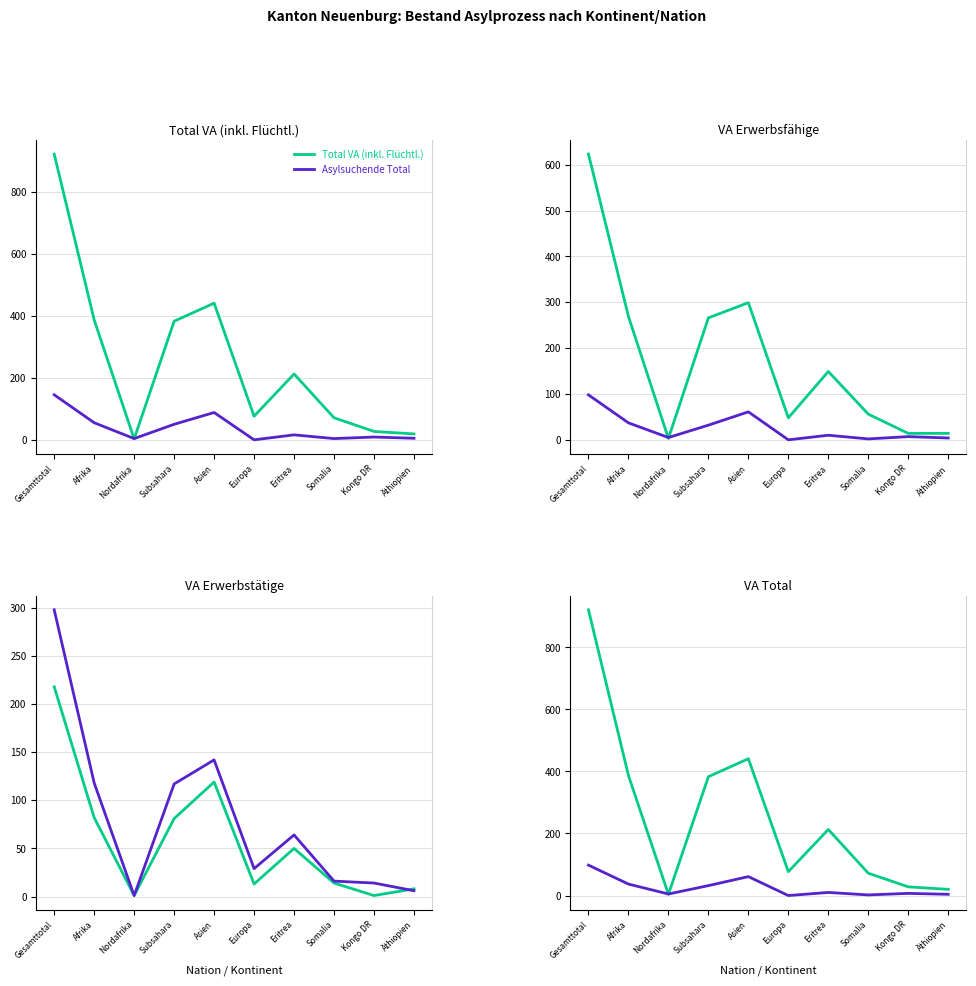

True or false: Asylsuchende Erwerbsfähige and VA Nicht erwerbsfähige cross at least once.

True